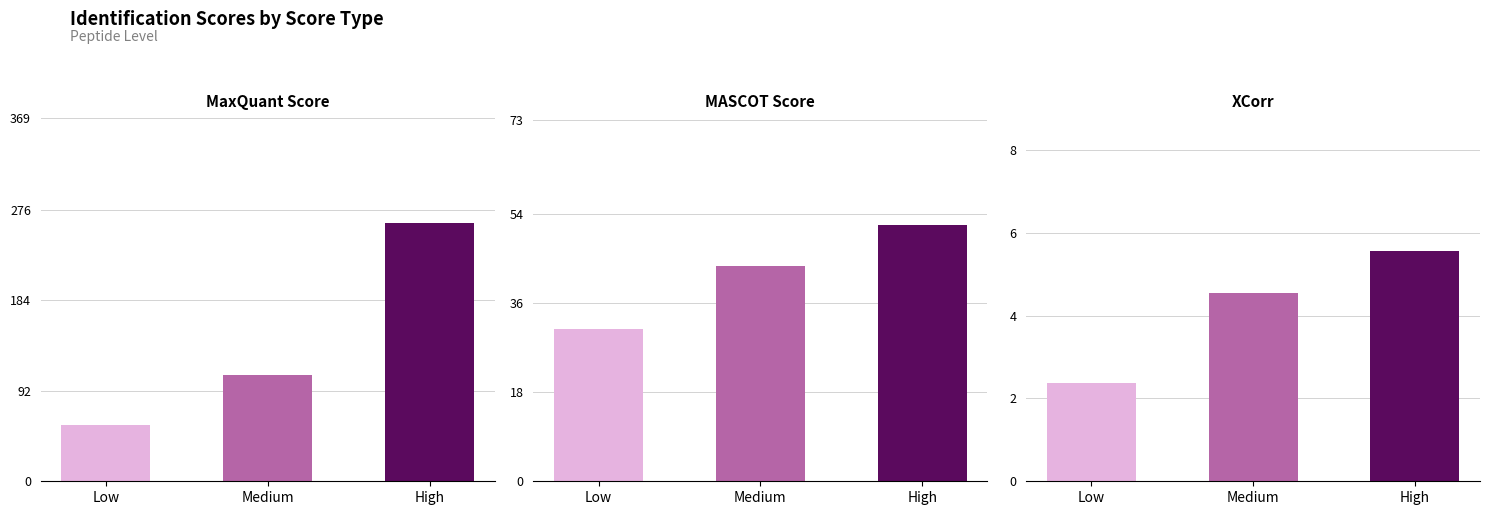

What is the highest value of the XCorr series?

5.5